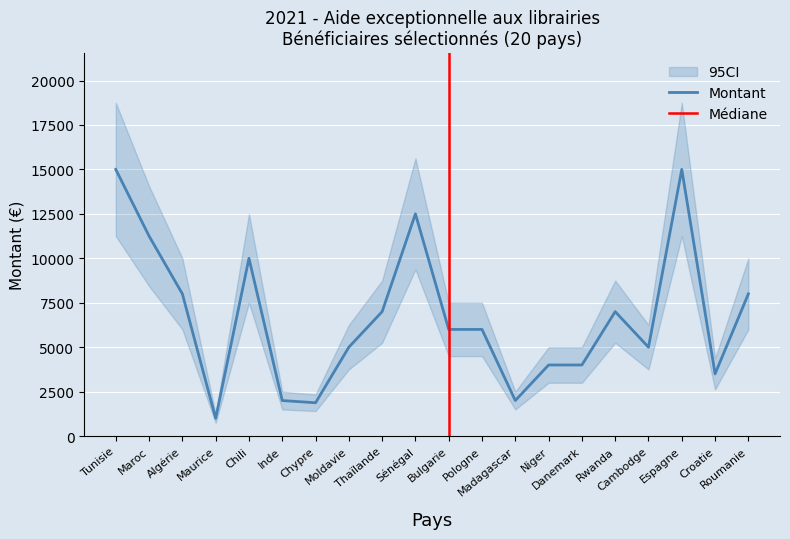

How many lines are shown in the chart?

1